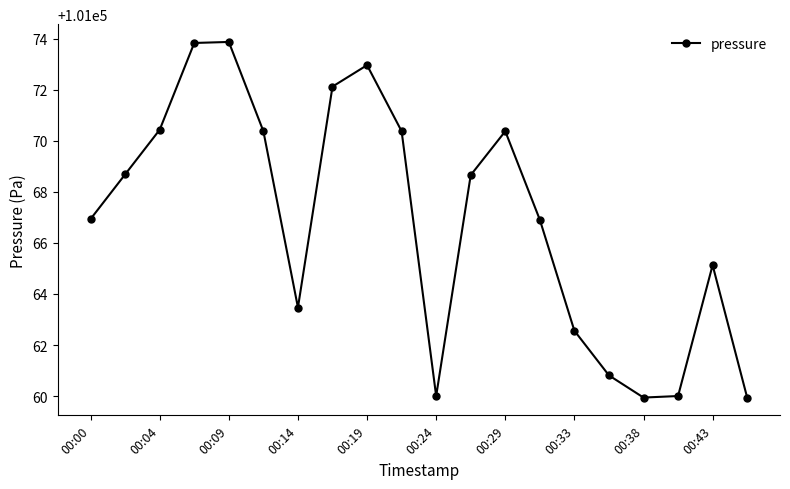

What is the greatest value displayed?

101073.9